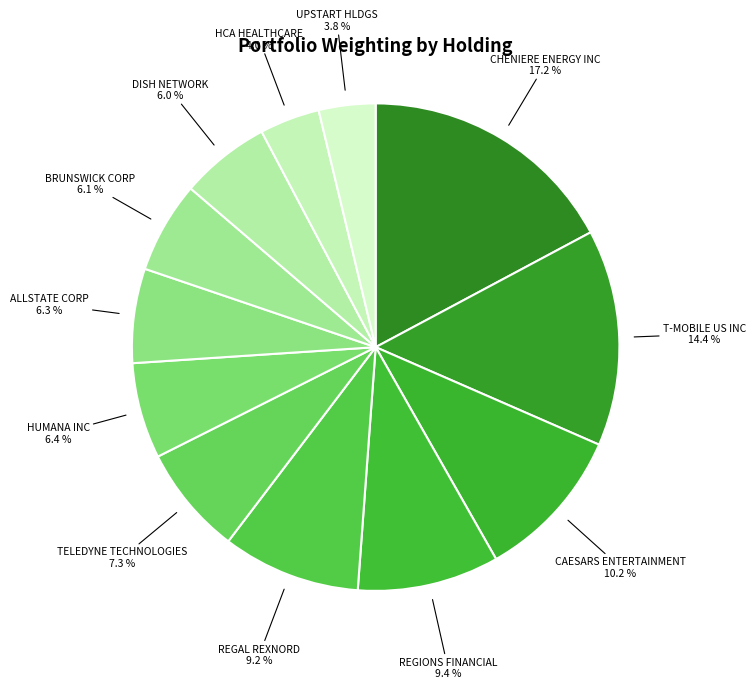

Approximately how many times larger is the value at T-MOBILE US INC compared to DISH NETWORK?

2.4